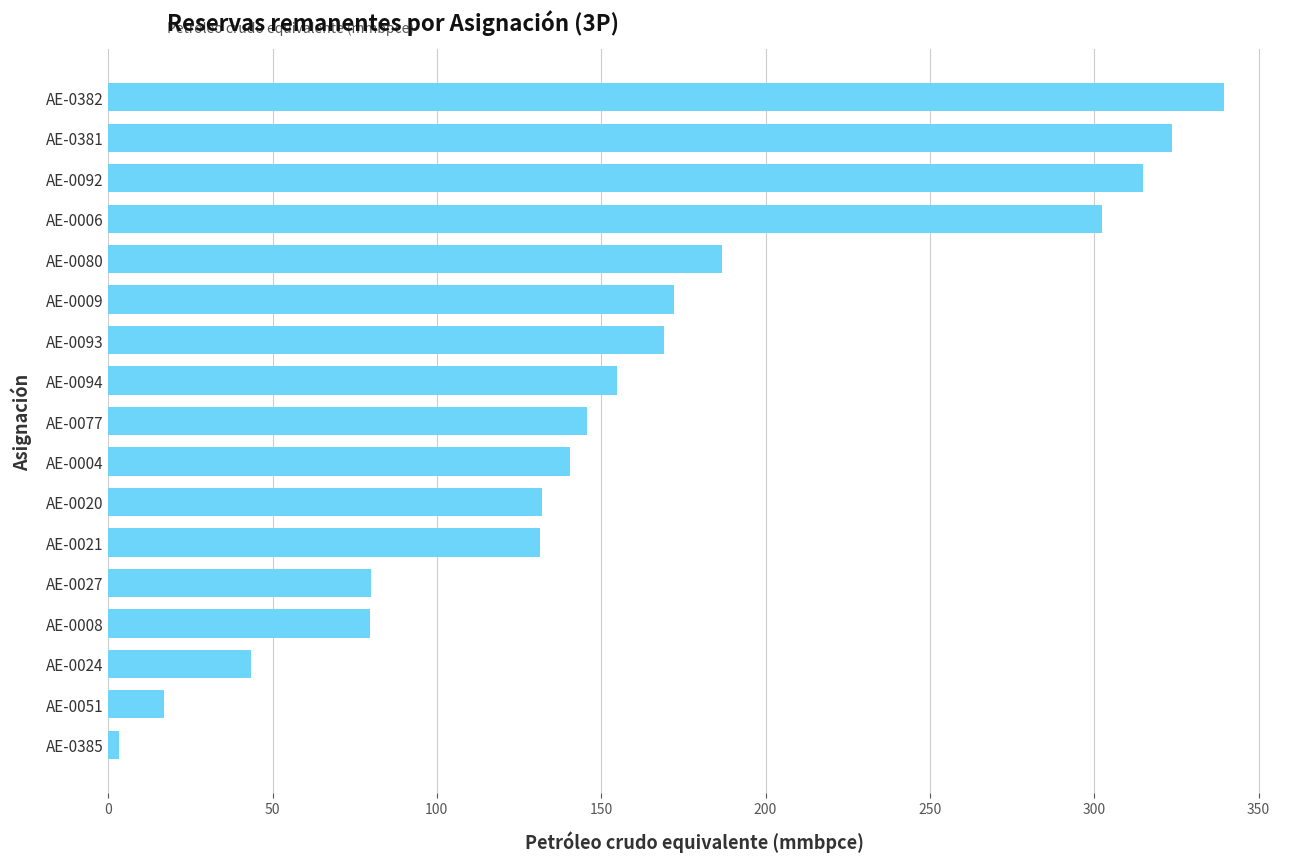

What is the approximate value at AE-0077?

145.8